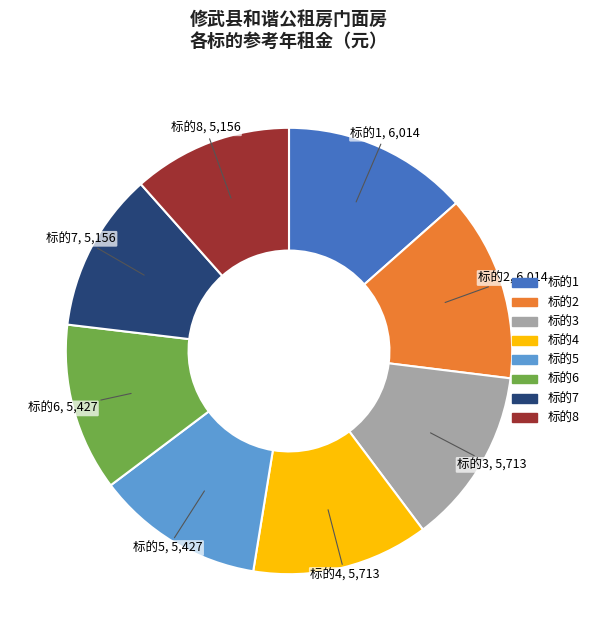

The 标的4 slice represents 25% of the pie. True or false?

False